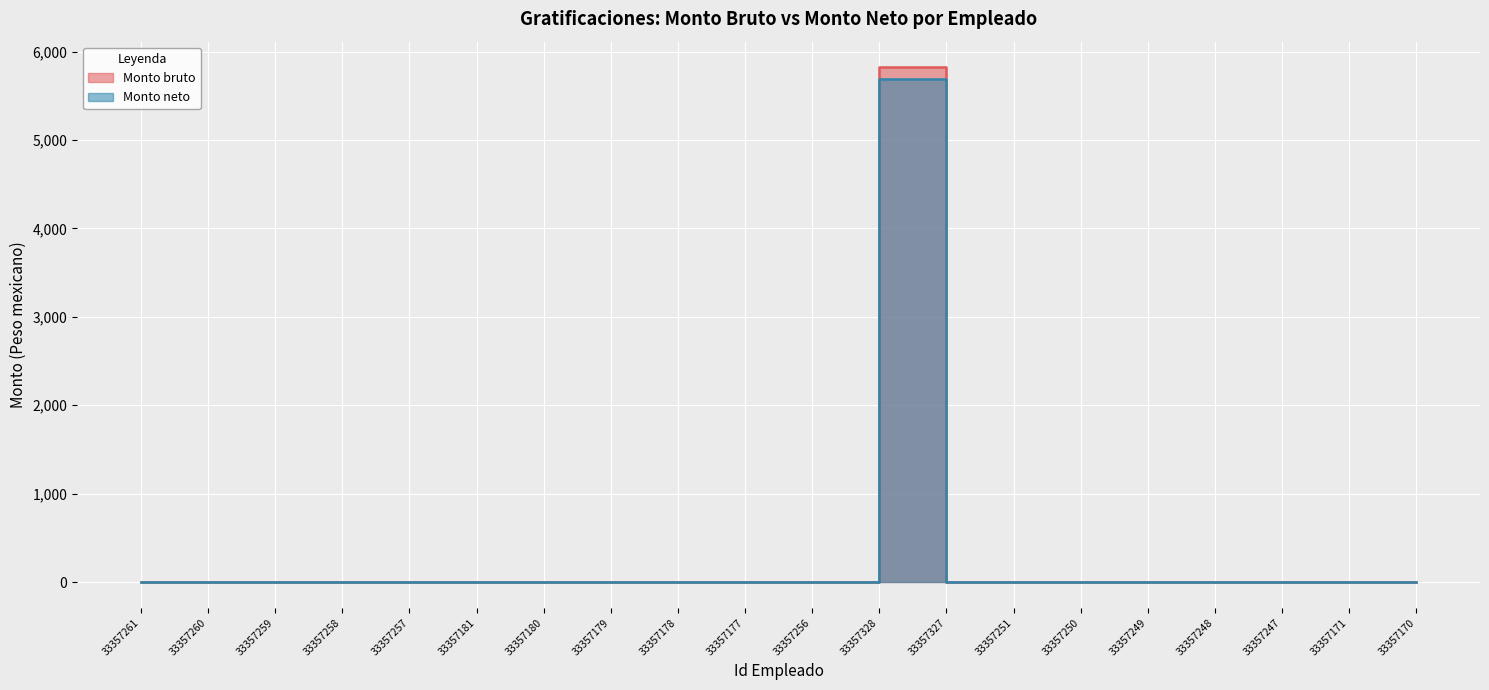

Reading left to right, transcribe all the data shown in this chart.

Monto bruto: 0.0	0.0	0.0	0.0	0.0	0.0	0.0	0.0	0.0	0.0	0.0	5821.4	0.0	0.0	0.0	0.0	0.0	0.0	0.0	0.0
Monto neto: 0.0	0.0	0.0	0.0	0.0	0.0	0.0	0.0	0.0	0.0	0.0	5691.6	0.0	0.0	0.0	0.0	0.0	0.0	0.0	0.0